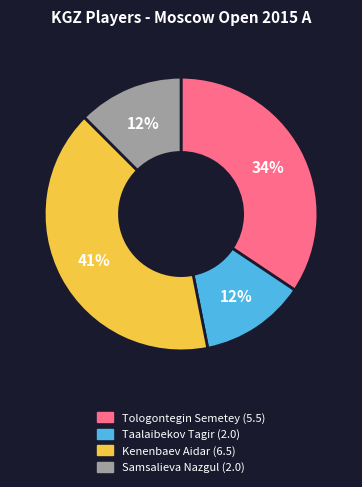

Is the sum of Kenenbaev Aidar and Tologontegin Semetey greater than half?

Yes